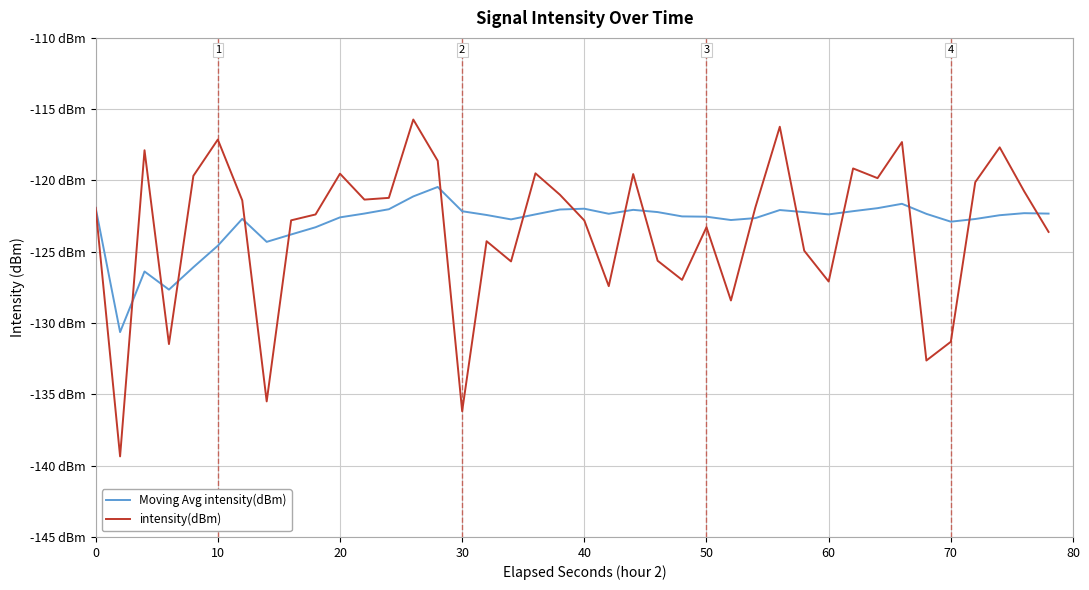

Does the chart have visible grid lines?

Yes